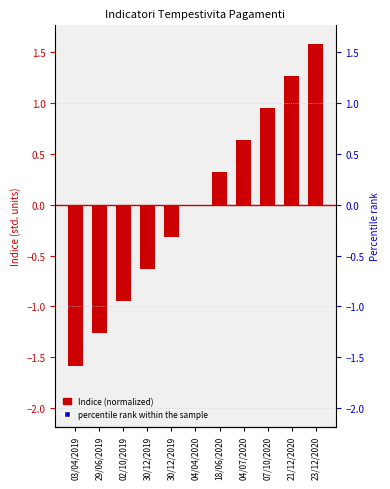

Rank the categories by value from highest to lowest.

23/12/2020, 21/12/2020, 07/10/2020, 04/07/2020, 18/06/2020, 04/04/2020, 30/12/2019, 30/12/2019, 02/10/2019, 29/06/2019, 03/04/2019